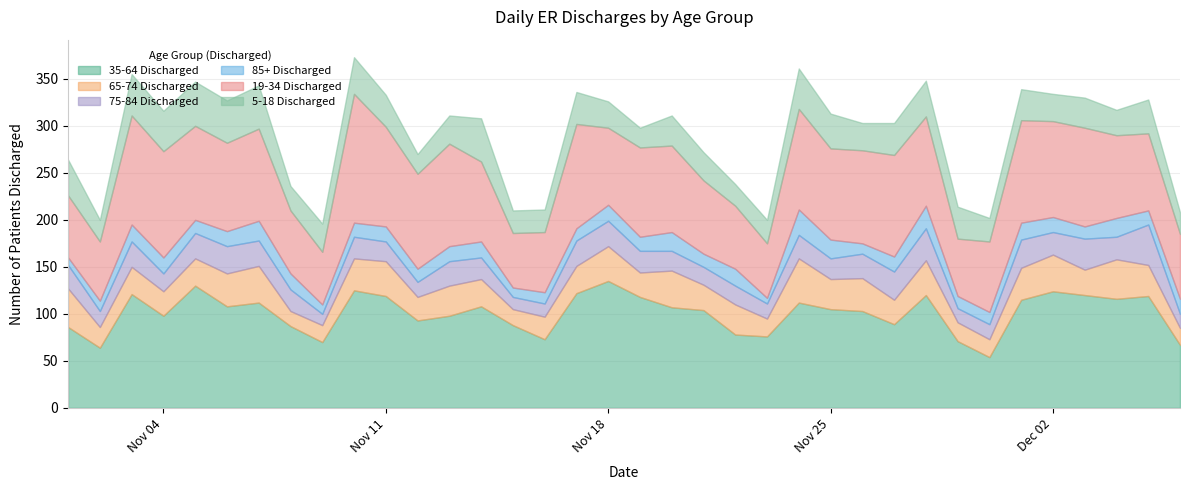

Is it true that 19-34 Discharged equals 118 at 2019-11-21?

False